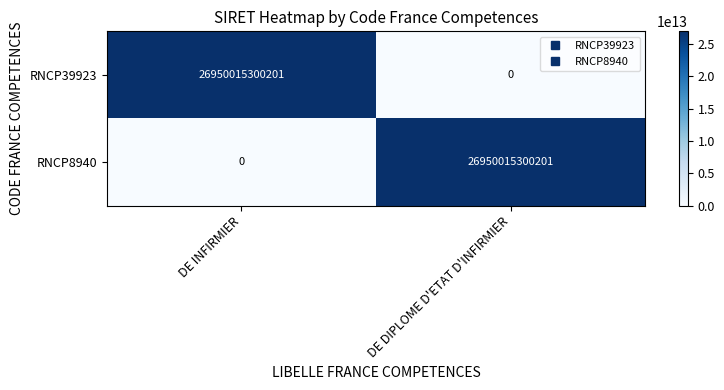

Is it true that RNCP8940 equals 26950015300201 at DE DIPLOME D'ETAT D'INFIRMIER?

True